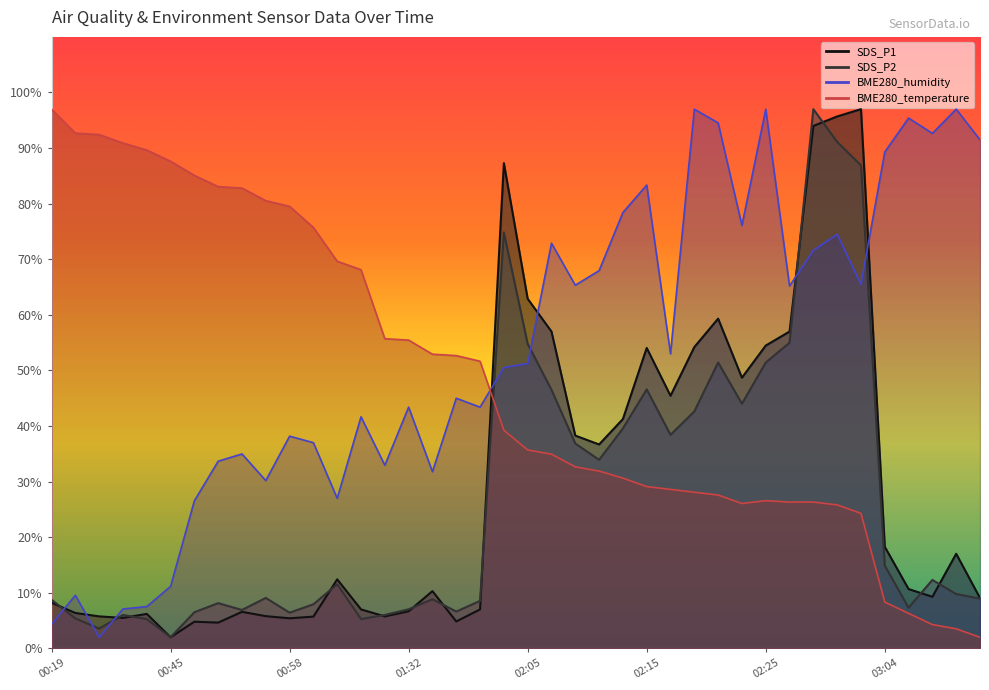

At which category is the sum across all series the highest?

02:30